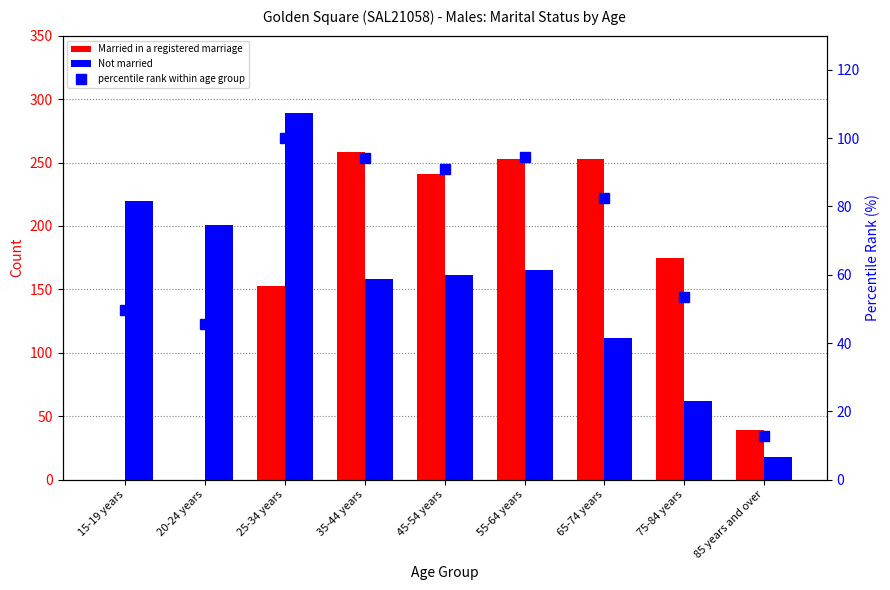

What is the sum of the percentile rank within age group values at 15-19 years and 75-84 years?

103.4